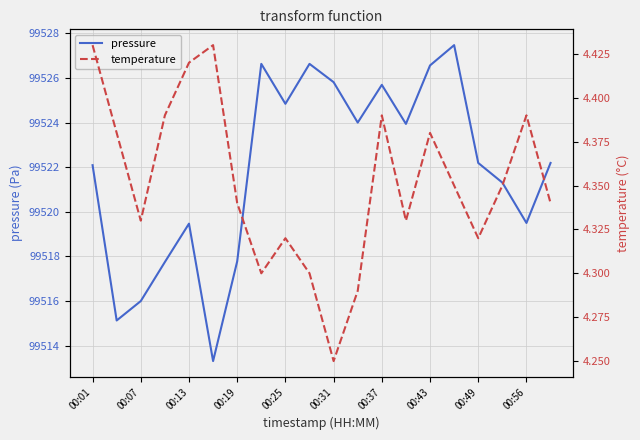

What are all the series names shown in the legend?

pressure, temperature